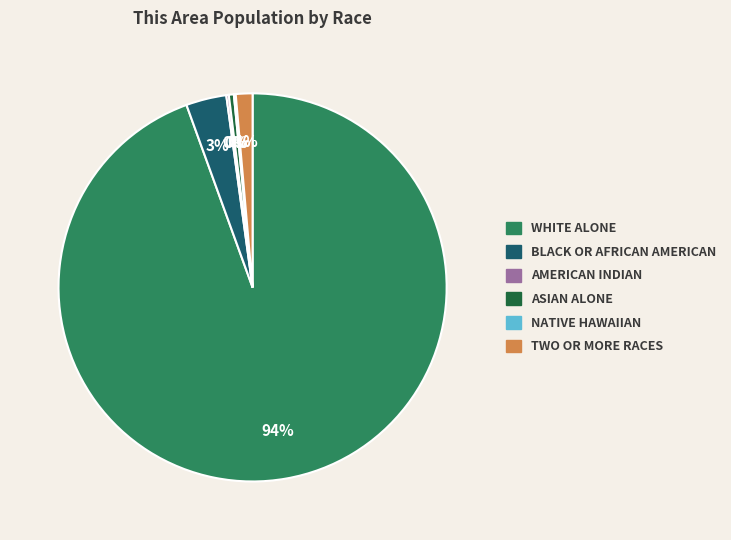

To the nearest percent, what is the average slice percentage?

17%